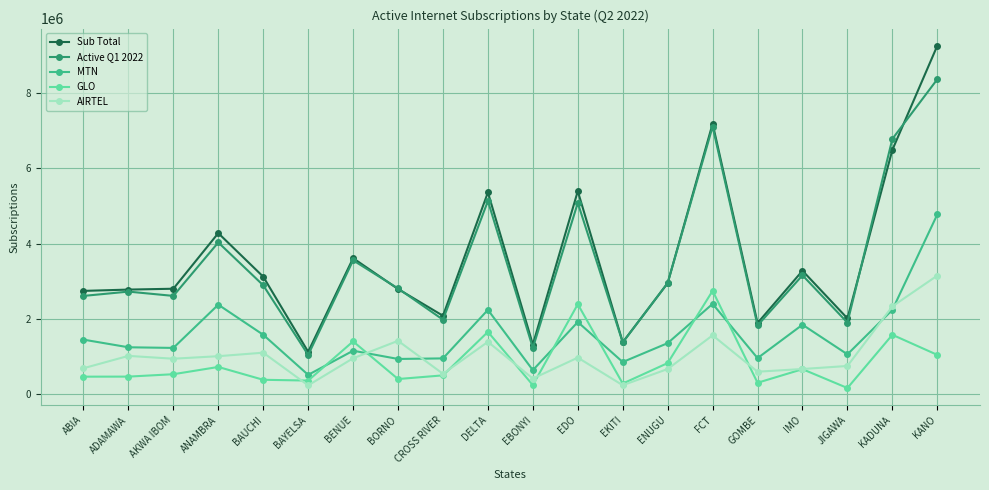

How many distinct data groups are displayed?

5